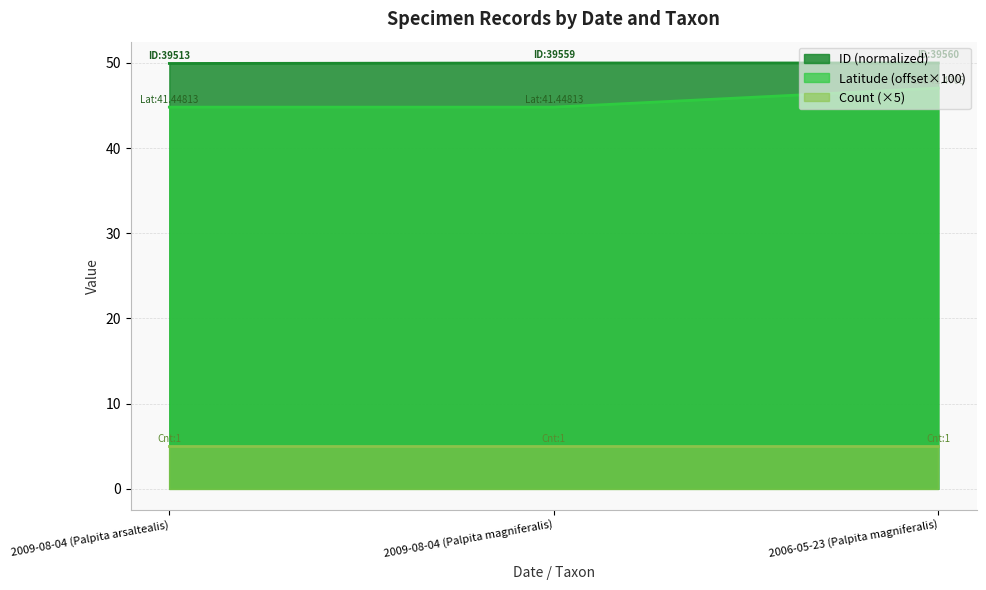

Which series changed the most between 2009-08-04 (Palpita magniferalis) and 2006-05-23 (Palpita magniferalis)?

Latitude (offset×100)